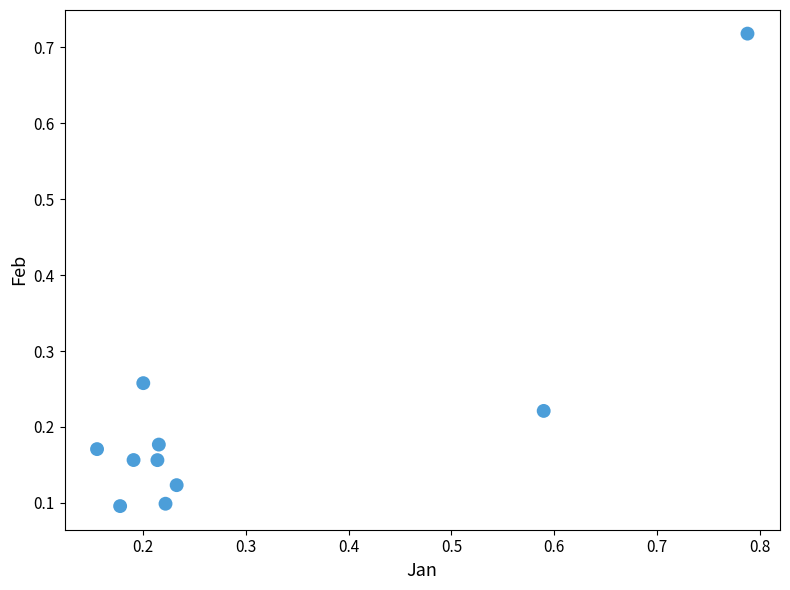

What is the range of X values (max minus min)?

0.6